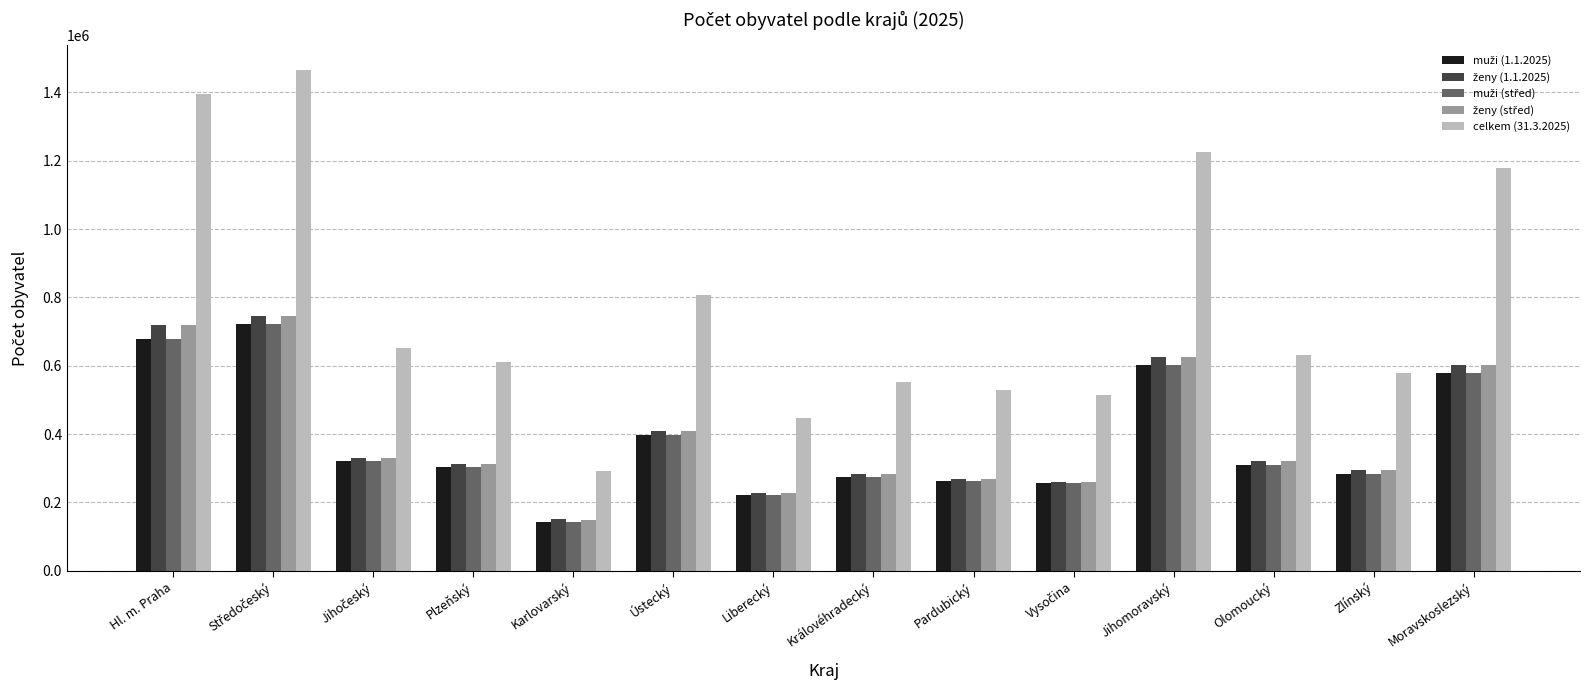

Is it true that celkem (31.3.2025) equals 190494 at Pardubický?

False